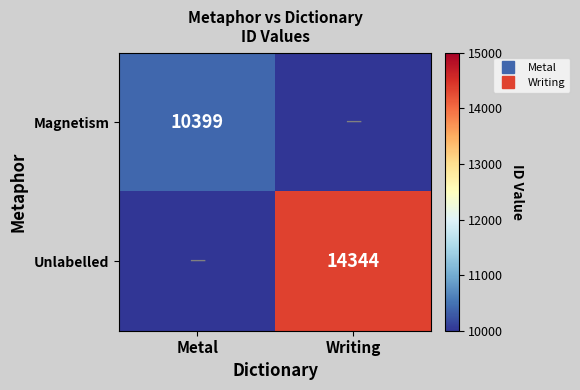

How many values in the Unlabelled series are below 14344?

1